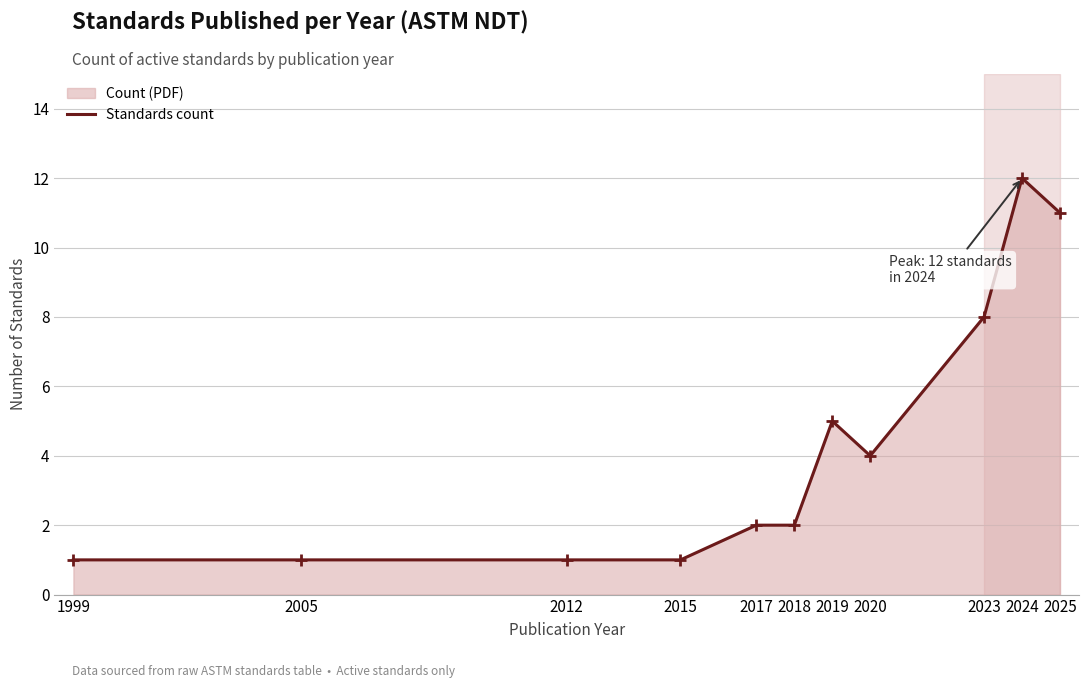

What is the ratio of the value at 1999 to the value at 2024?

0.1